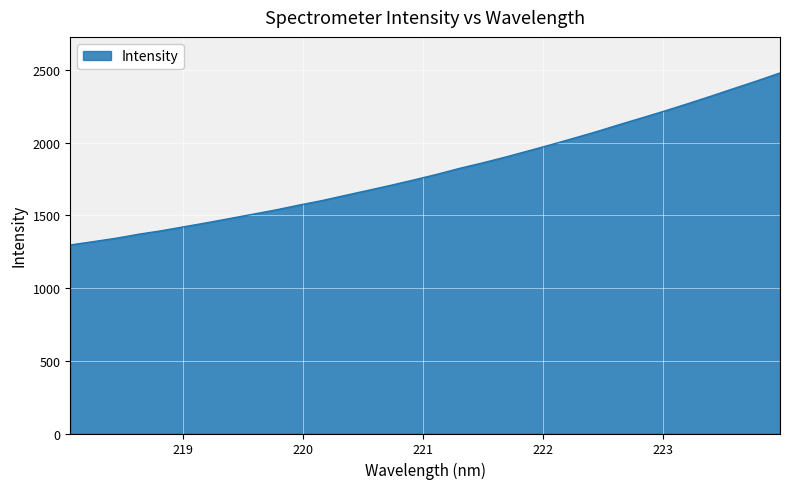

How many lines are shown in the chart?

1